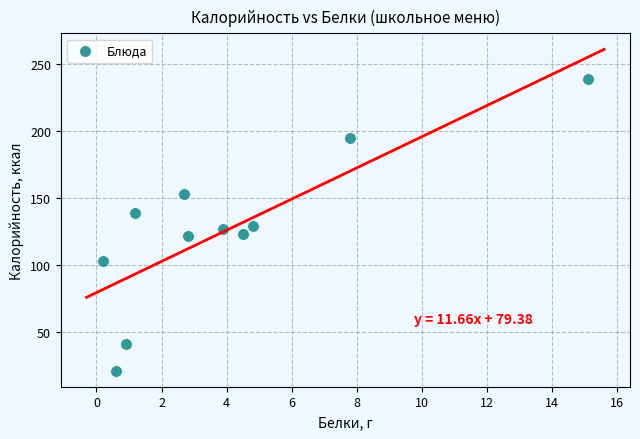

What is the average Y value?

127